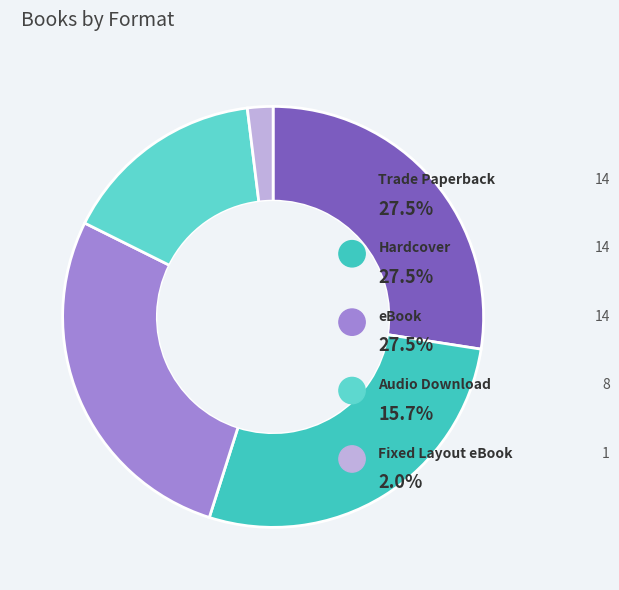

To the nearest percent, what is the combined percentage of eBook and Trade Paperback?

55%